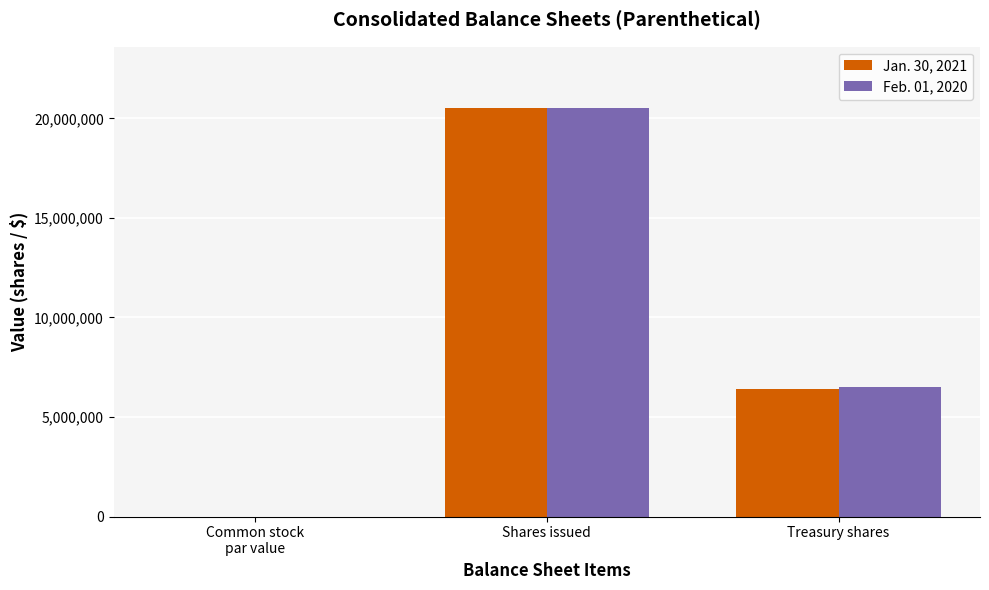

What is the sum of all Jan. 30, 2021 values?

26944337.0